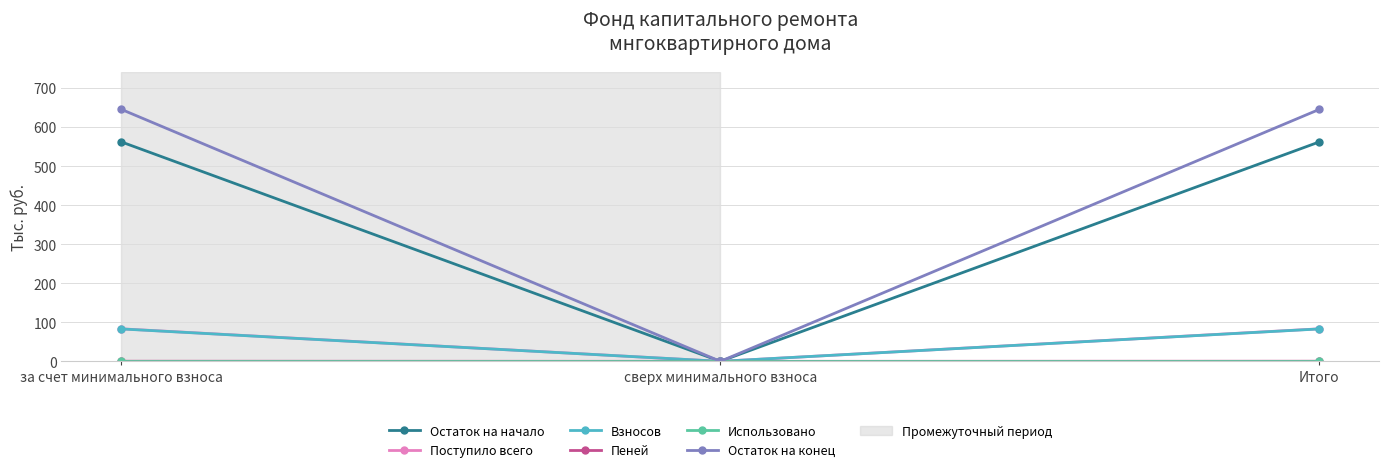

What position from the left is за счет минимального взноса?

1